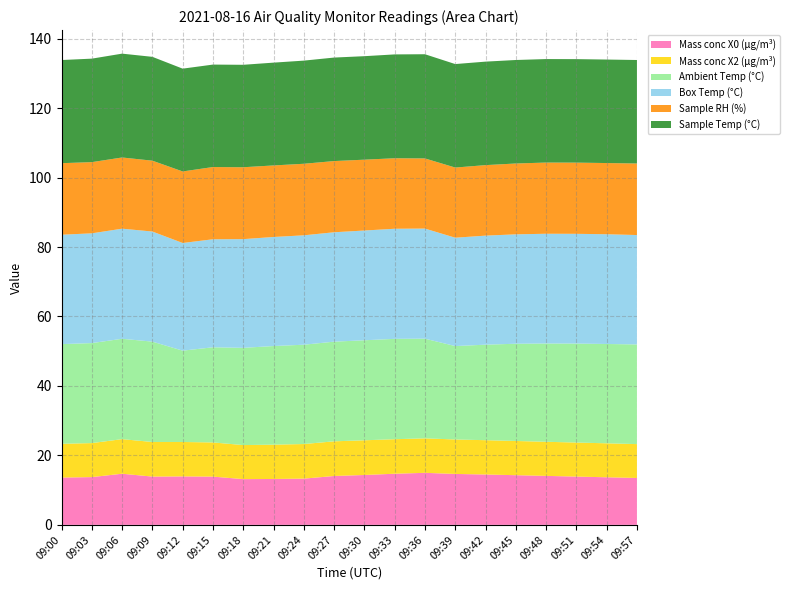

Reading left to right, list all the values displayed in this chart.

Mass conc X0 (μg/m³): 13.6	13.8	14.7	13.9	13.9	13.9	13.2	13.2	13.3	14.1	14.4	14.7	15.0	14.7	14.5	14.3	14.1	13.9	13.7	13.5
Mass conc X2 (μg/m³): 9.7	9.8	10.0	10.0	9.9	9.8	9.8	9.9	10.0	10.0	10.0	9.9	9.9	9.9	9.9	9.8	9.8	9.8	9.8	9.8
Ambient Temp (°C): 28.7	28.8	28.9	28.9	26.3	27.4	28.0	28.4	28.6	28.7	28.8	28.9	28.7	26.9	27.5	28.0	28.3	28.5	28.6	28.7
Box Temp (°C): 31.5	31.6	31.7	31.7	31.0	31.1	31.3	31.4	31.5	31.5	31.6	31.7	31.7	31.2	31.4	31.5	31.6	31.6	31.6	31.5
Sample RH (%): 20.6	20.5	20.5	20.4	20.6	20.8	20.7	20.6	20.6	20.5	20.4	20.3	20.2	20.2	20.3	20.4	20.5	20.5	20.5	20.6
Sample Temp (°C): 29.7	29.8	29.9	29.9	29.6	29.5	29.5	29.6	29.7	29.8	29.8	29.9	30.0	29.8	29.8	29.8	29.8	29.8	29.8	29.8